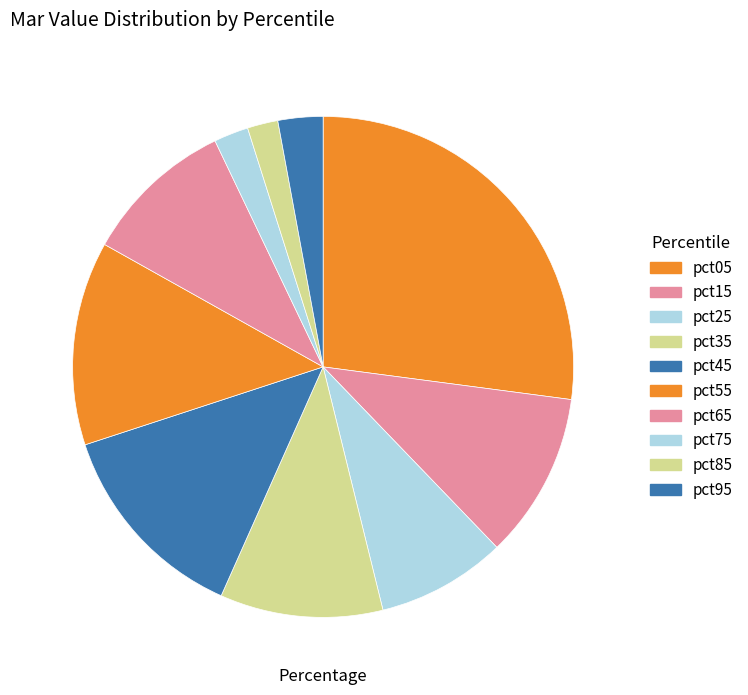

Count the number of slices in the pie.

10